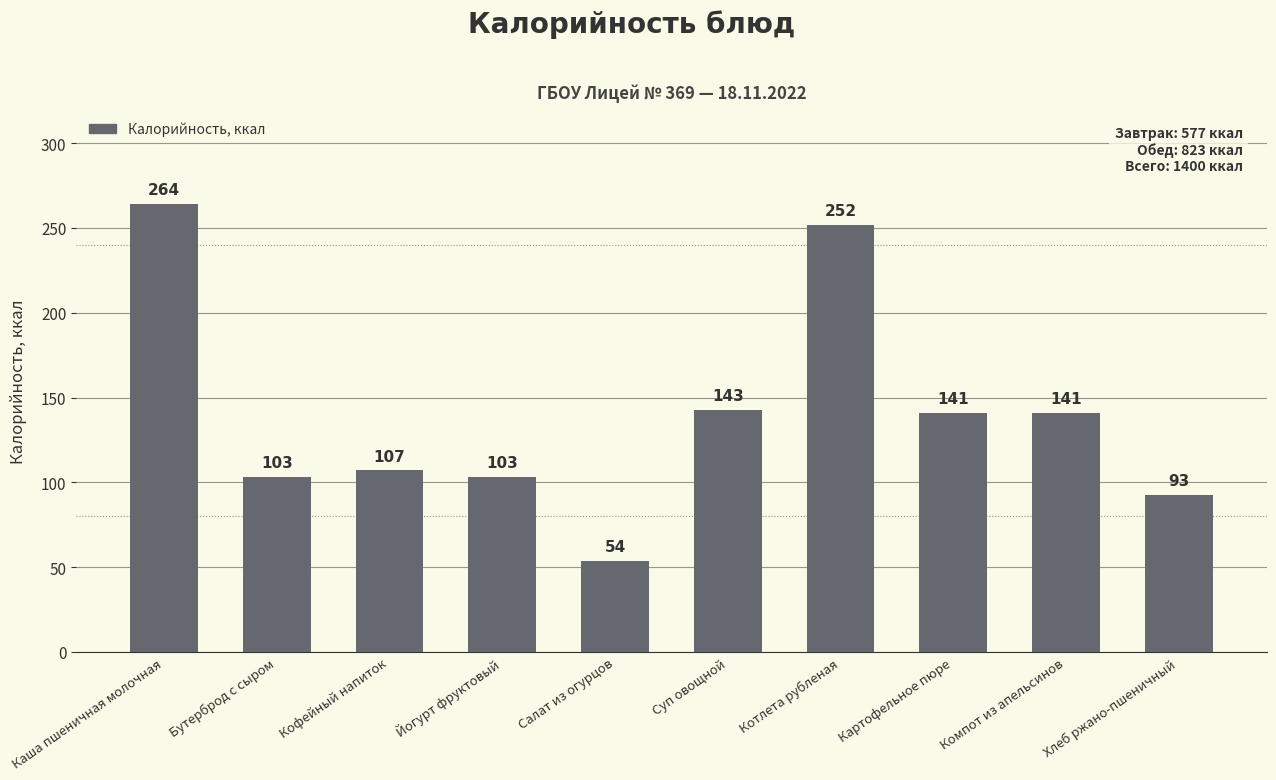

What is the average value?

140.0